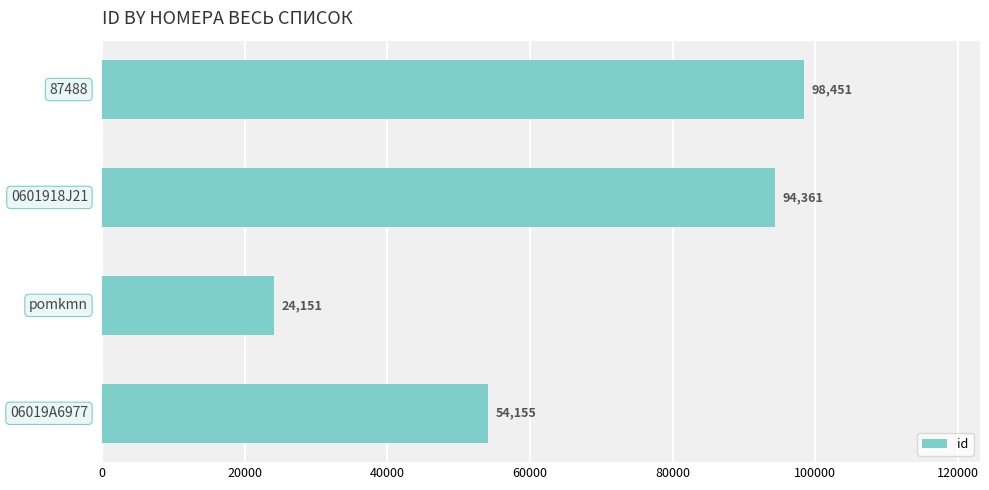

What is the average value?

67780